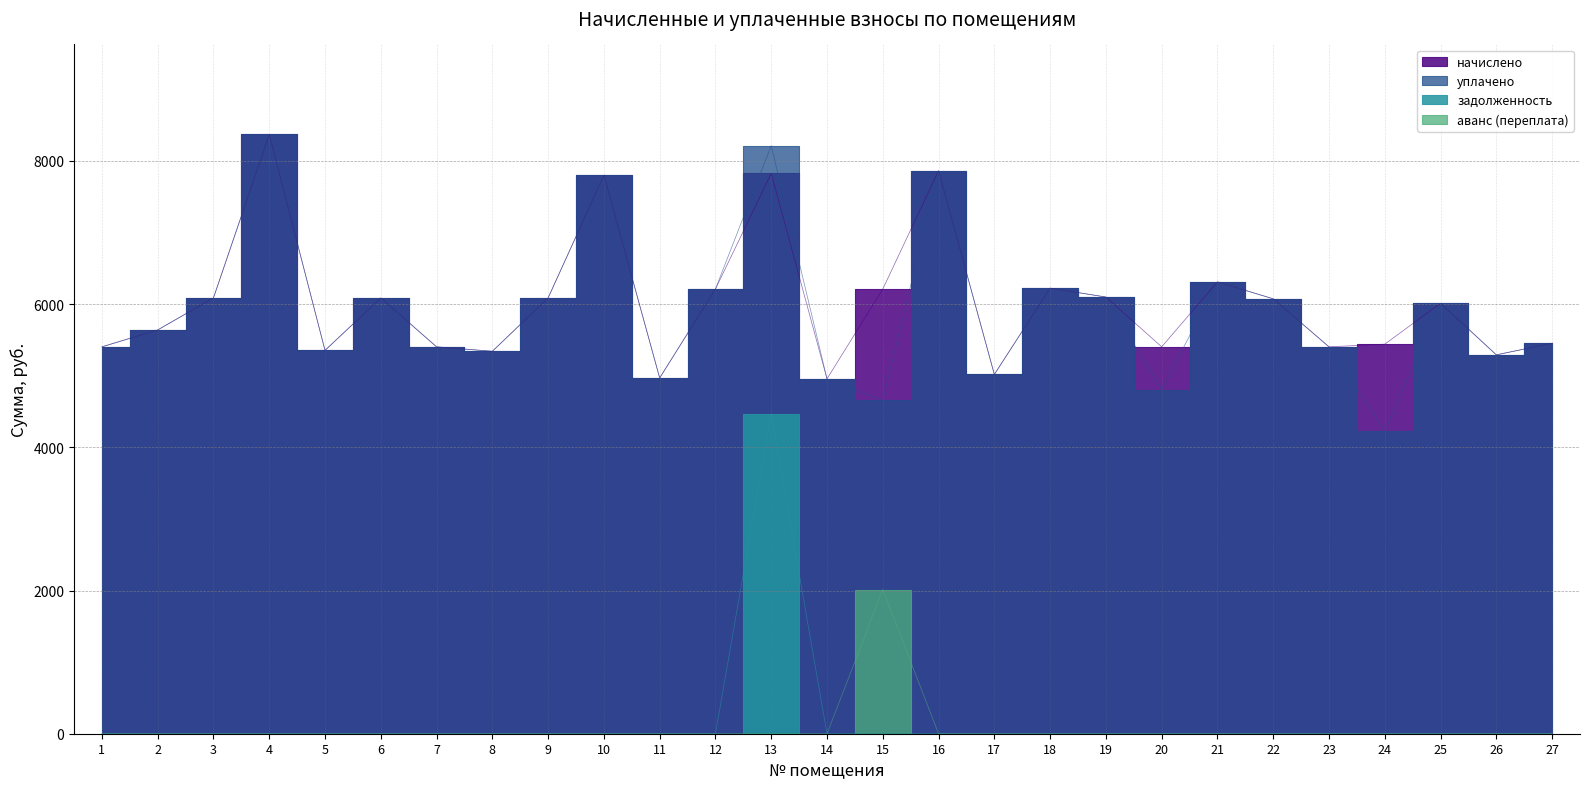

True or false: задолженность and начислено cross at least once.

False